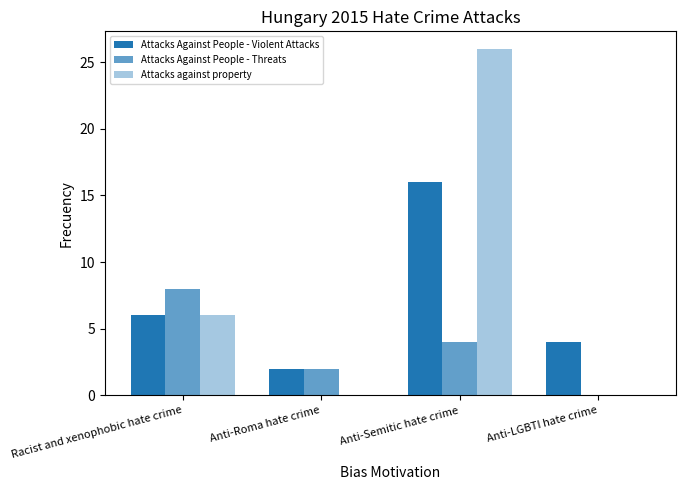

How many data points does each series have?

4